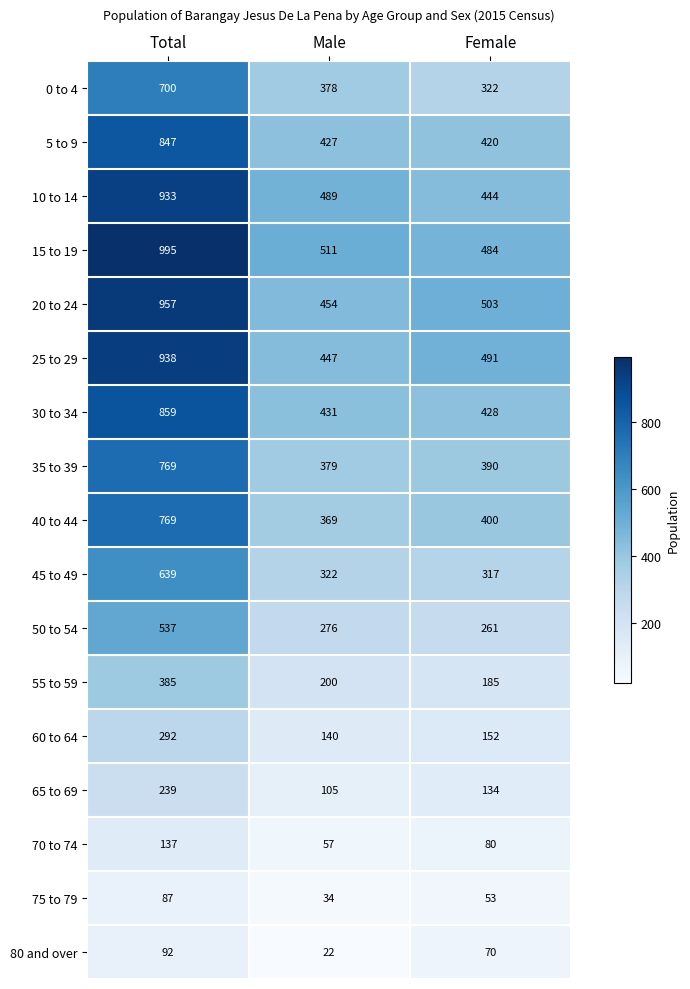

What is the minimum value shown in the chart?

22